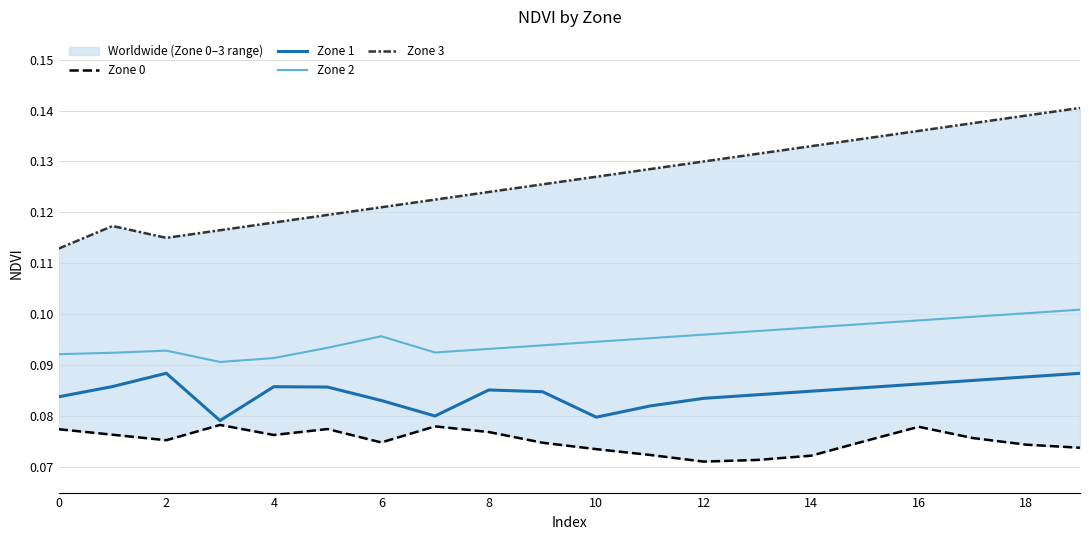

True or false: Zone 1 and Zone 2 intersect in this chart.

False